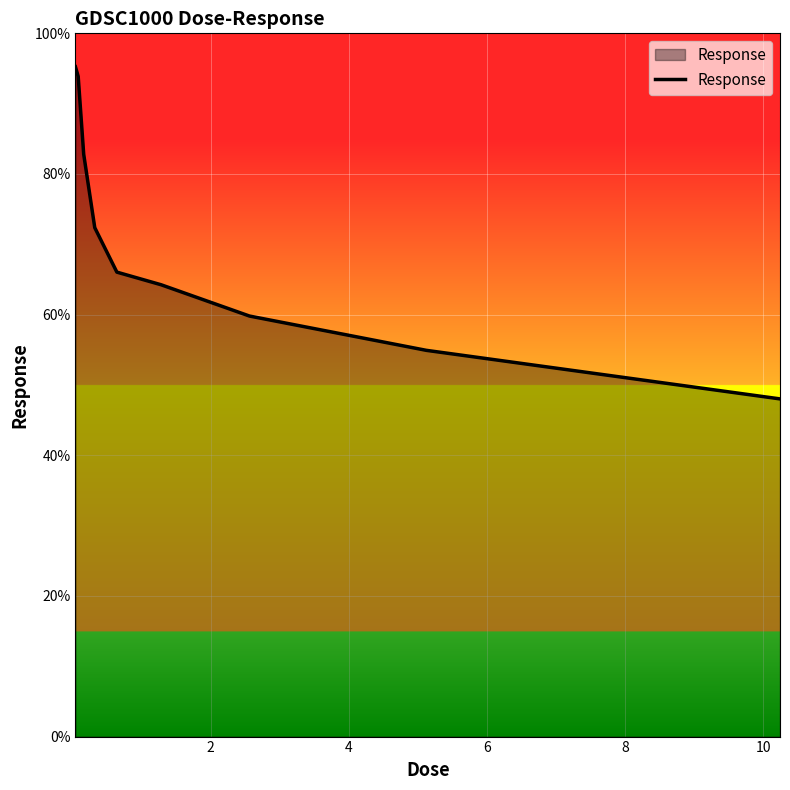

What is the difference between the maximum and minimum values?

47.2